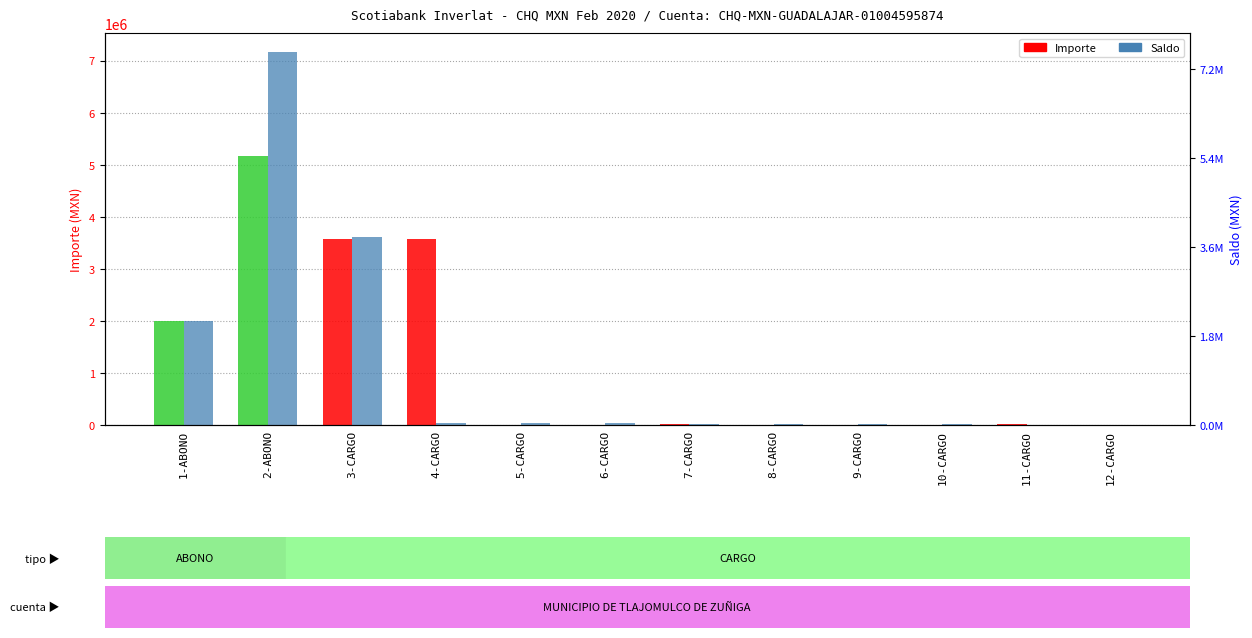

List the labels in order of Importe value, smallest first.

6-CARGO, 10-CARGO, 5-CARGO, 9-CARGO, 8-CARGO, 12-CARGO, 7-CARGO, 11-CARGO, 1-ABONO, 3-CARGO, 4-CARGO, 2-ABONO